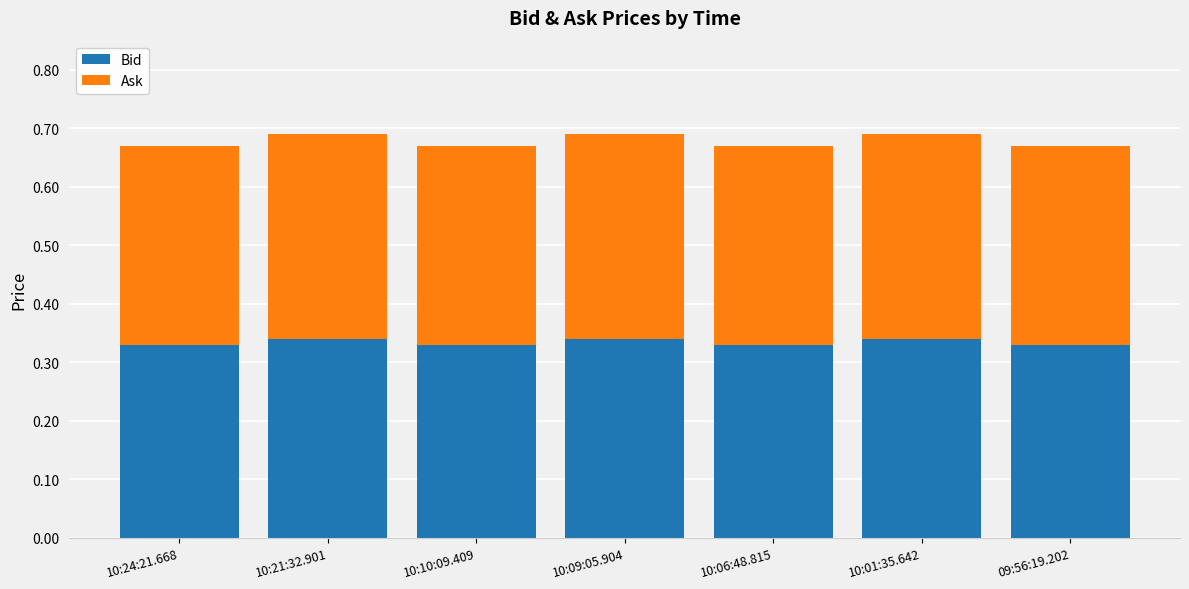

The Bid series shows 0.1 at 10:10:09.409. True or false?

False